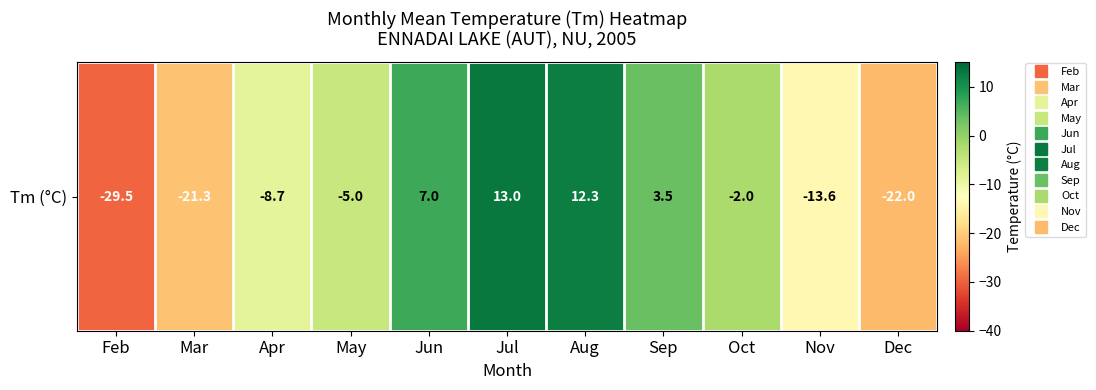

What is the change in value from May to Sep?

+8.5